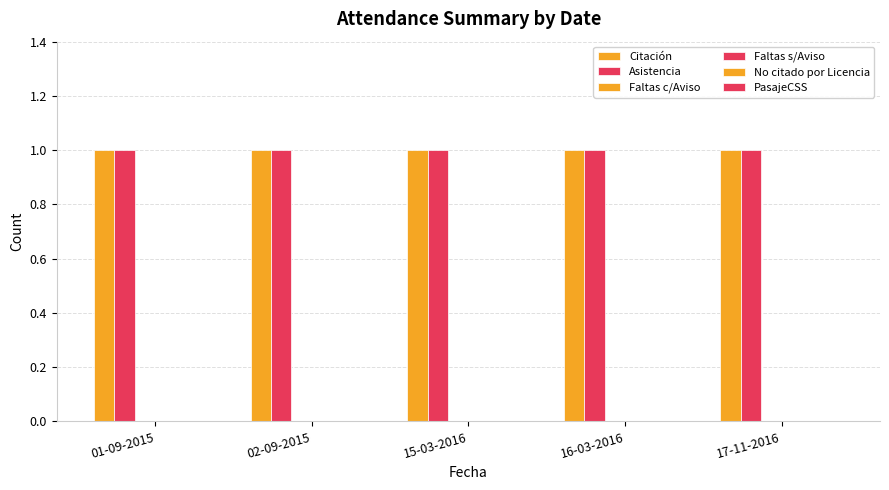

Reading left to right, extract all data points from this chart.

Citación: 01-09-2015=1	02-09-2015=1	15-03-2016=1	16-03-2016=1	17-11-2016=1
Asistencia: 01-09-2015=1	02-09-2015=1	15-03-2016=1	16-03-2016=1	17-11-2016=1
Faltas c/Aviso: 01-09-2015=0	02-09-2015=0	15-03-2016=0	16-03-2016=0	17-11-2016=0
Faltas s/Aviso: 01-09-2015=0	02-09-2015=0	15-03-2016=0	16-03-2016=0	17-11-2016=0
No citado por Licencia: 01-09-2015=0	02-09-2015=0	15-03-2016=0	16-03-2016=0	17-11-2016=0
PasajeCSS: 01-09-2015=0	02-09-2015=0	15-03-2016=0	16-03-2016=0	17-11-2016=0